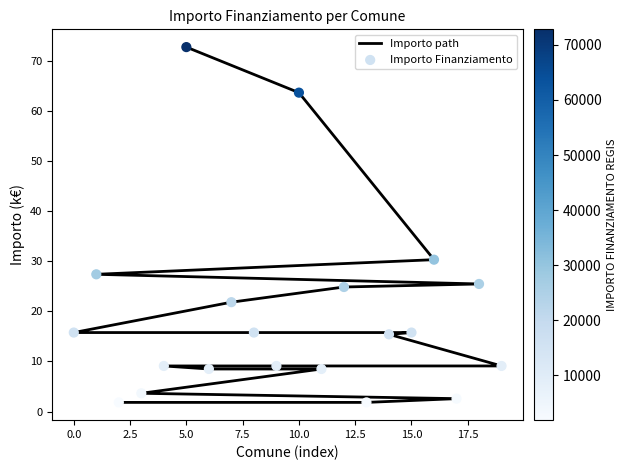

Which series has the largest total across all categories?

Importo path